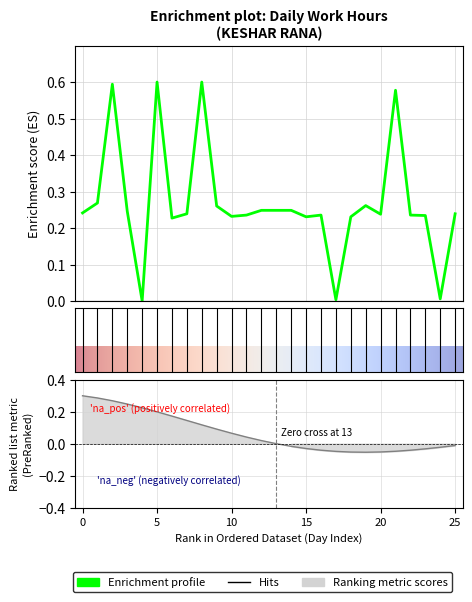

Is it true that the value at 8 is 0.4?

False